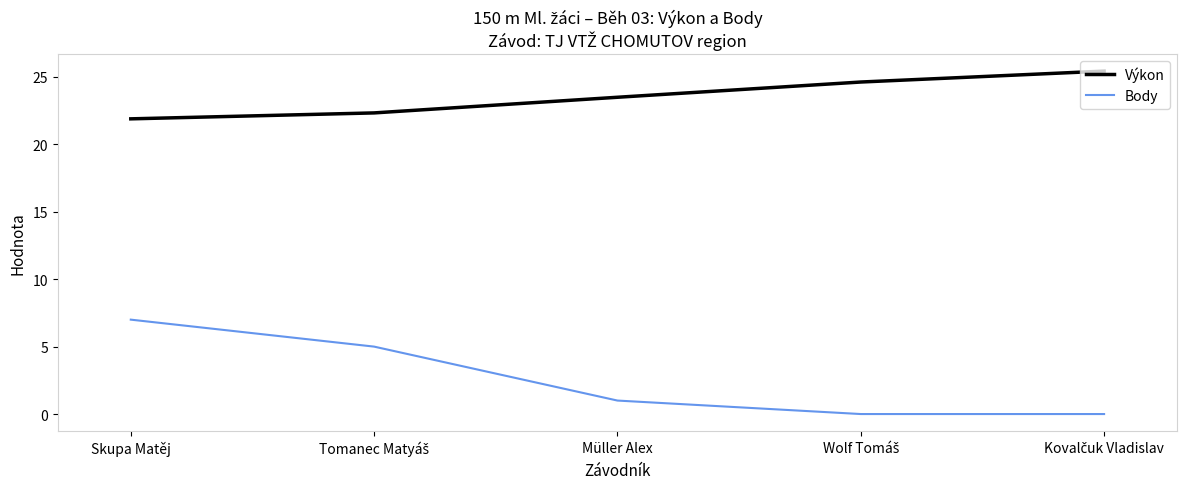

True or false: Výkon has more than 2 interior local peaks.

False